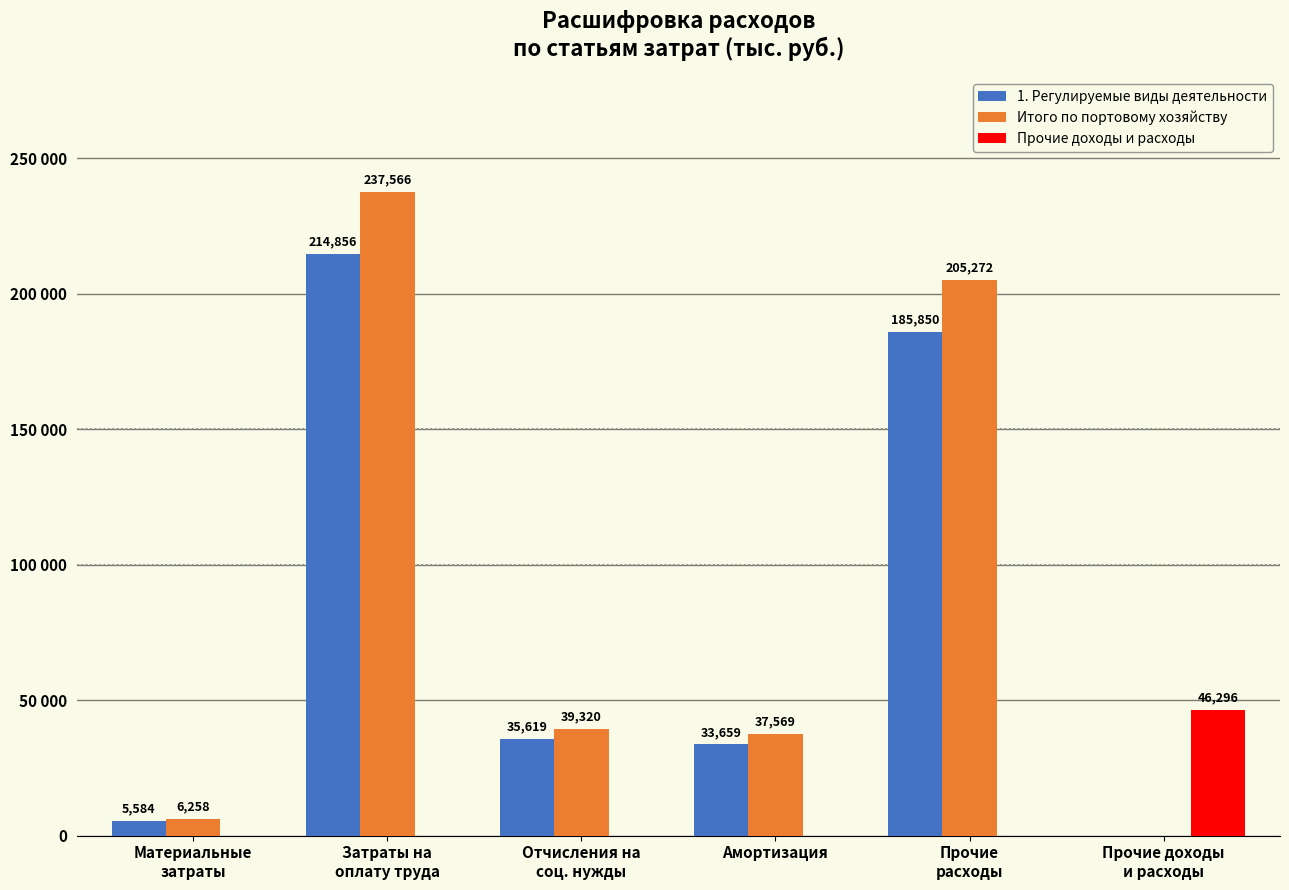

Is the value of Итого по портовому хозяйству at Затраты на
оплату труда greater than the value of 1. Регулируемые виды деятельности at Амортизация?

Yes